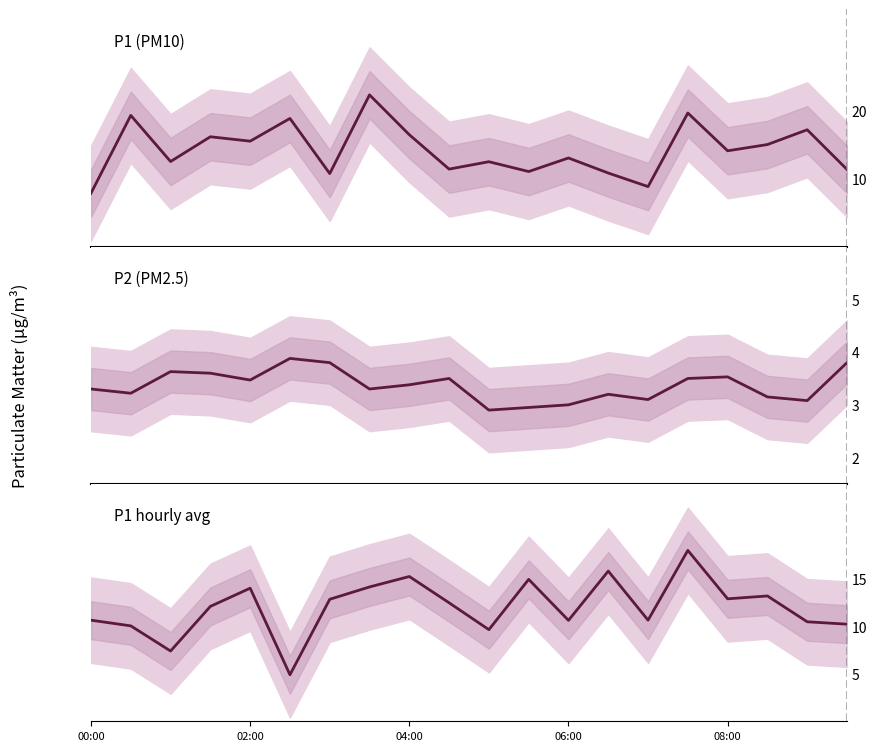

List the series in order of their peak value, lowest first.

P2, P1 (hourly mean), P1